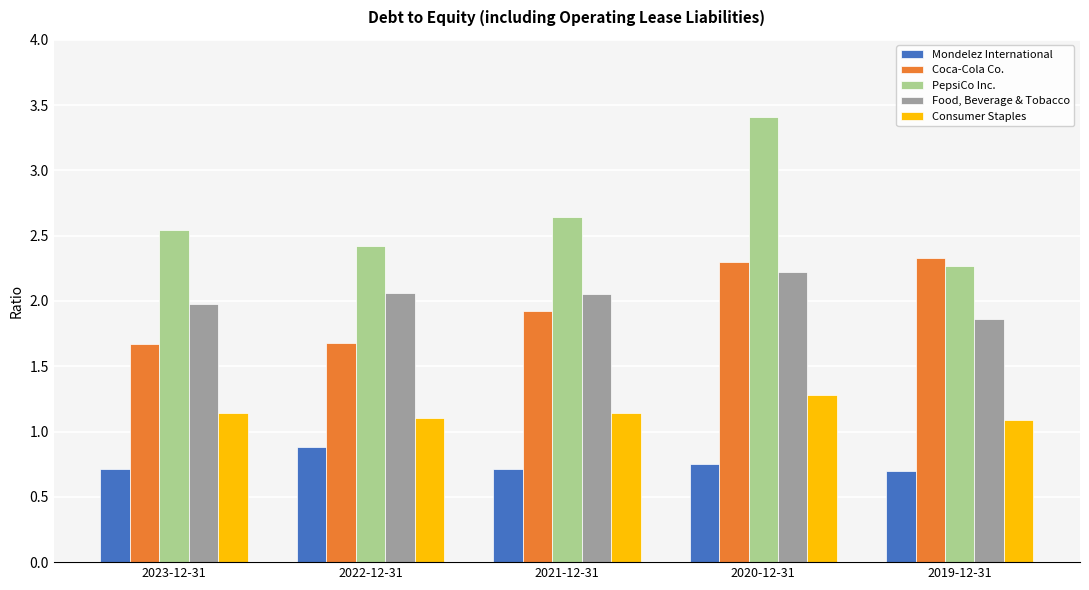

True or false: Consumer Staples has a value of 0.4 at 2022-12-31.

False